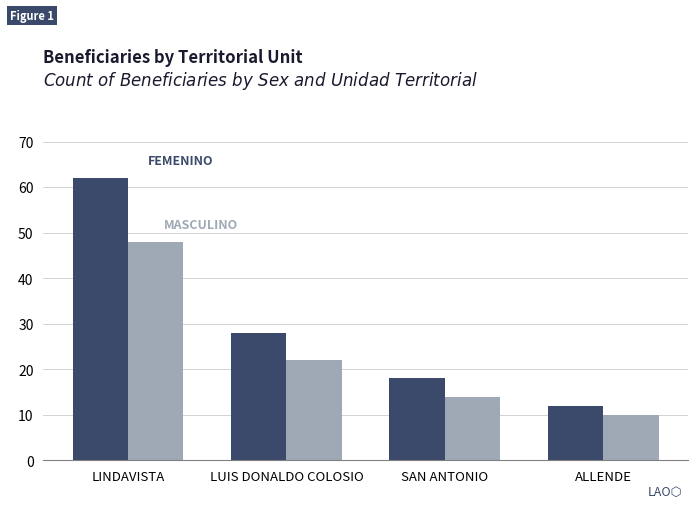

What is the smallest value displayed?

10